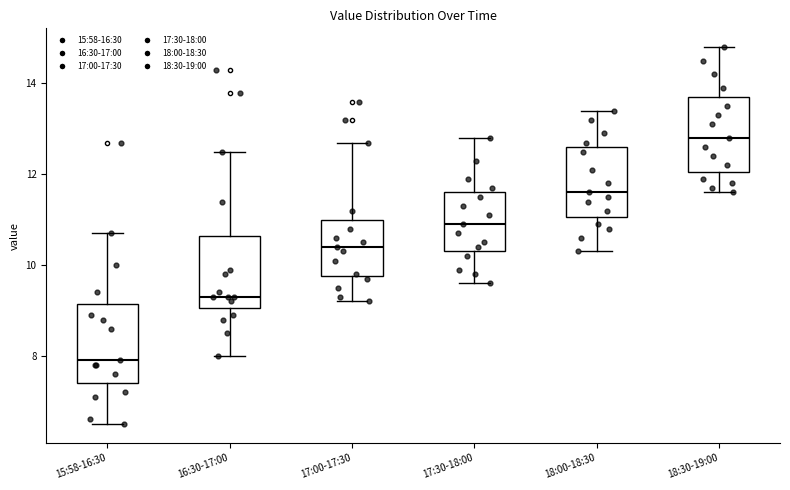

Reading left to right, transcribe this box plot: for each box, give where its median line is, the range the box spans, and where its two whiskers end, as read against the y-axis. The values are not printed on the chart, so give them approximately, as read against the axis.

15:58-16:30: median 8.0, box 7.4 to 9.2, whiskers 6.6 to 10.8
16:30-17:00: median 9.4, box 9.0 to 10.6, whiskers 8.0 to 12.6
17:00-17:30: median 10.4, box 9.8 to 11.0, whiskers 9.2 to 12.8
17:30-18:00: median 11.0, box 10.4 to 11.6, whiskers 9.6 to 12.8
18:00-18:30: median 11.6, box 11.0 to 12.6, whiskers 10.4 to 13.4
18:30-19:00: median 12.8, box 12.0 to 13.8, whiskers 11.6 to 14.8